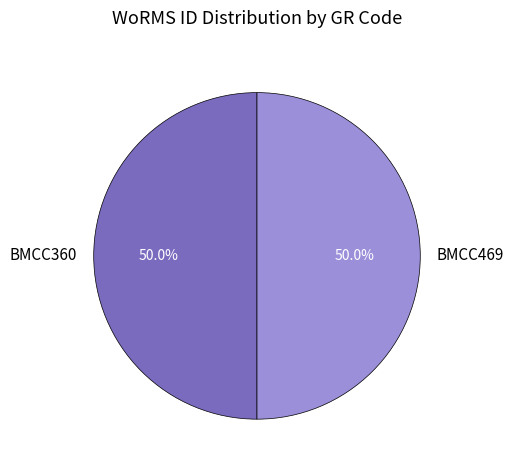

To the nearest percent, what is the combined percentage of BMCC360 and BMCC469?

100%